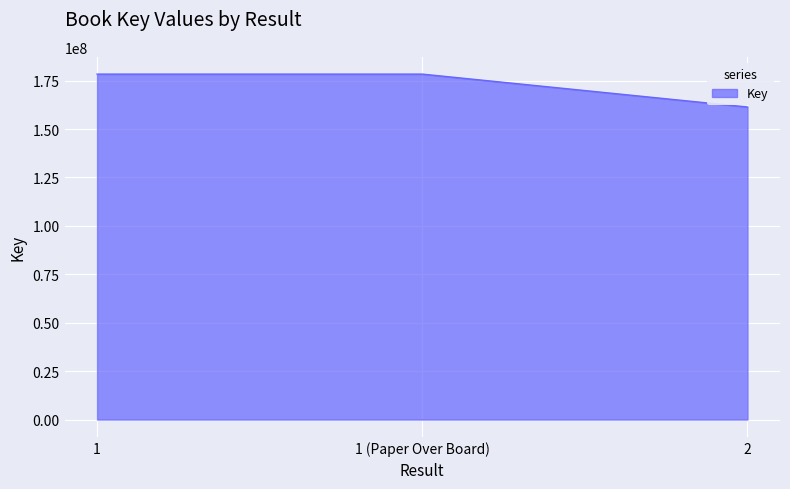

What is the smallest value displayed?

161366972